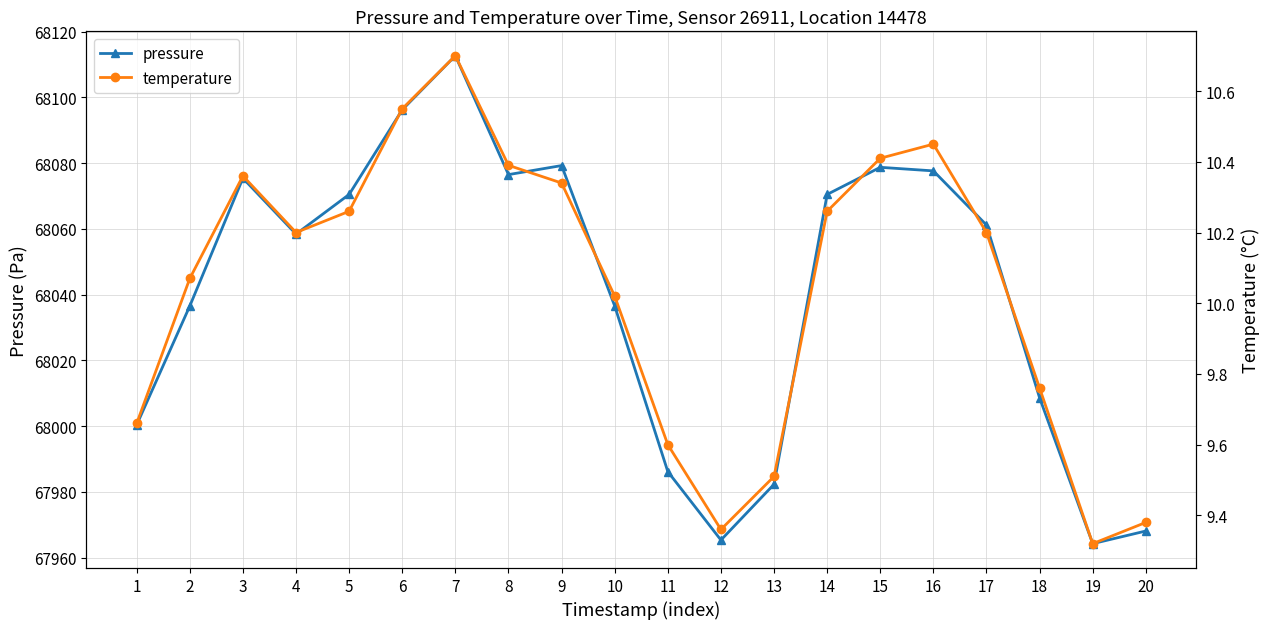

In temperature, how many points are higher than both neighbors (excluding endpoints)?

3